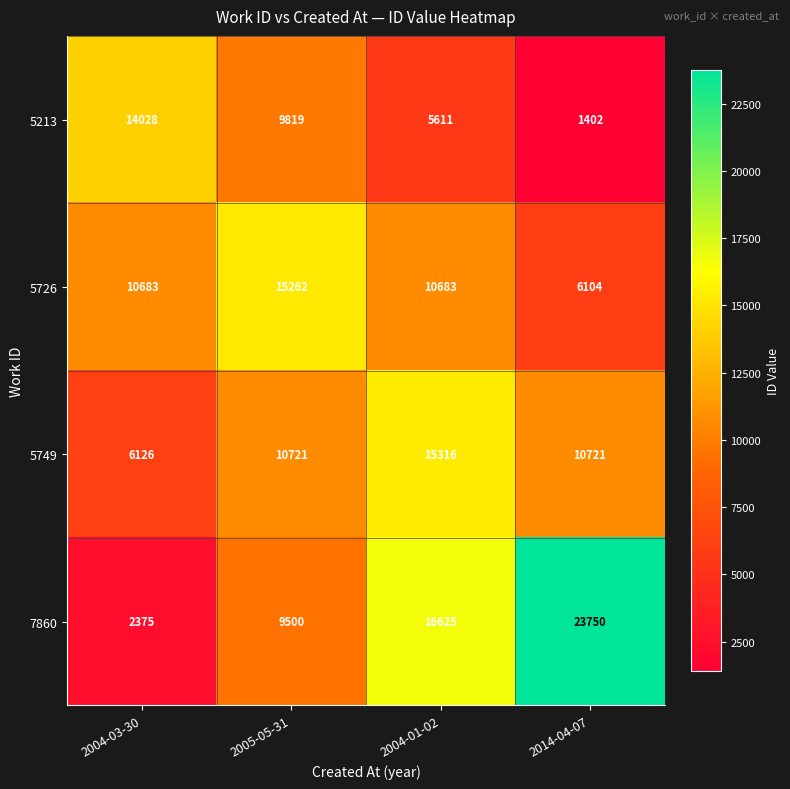

The value of 5726 at 2004-01-02 is 15352. True or false?

False